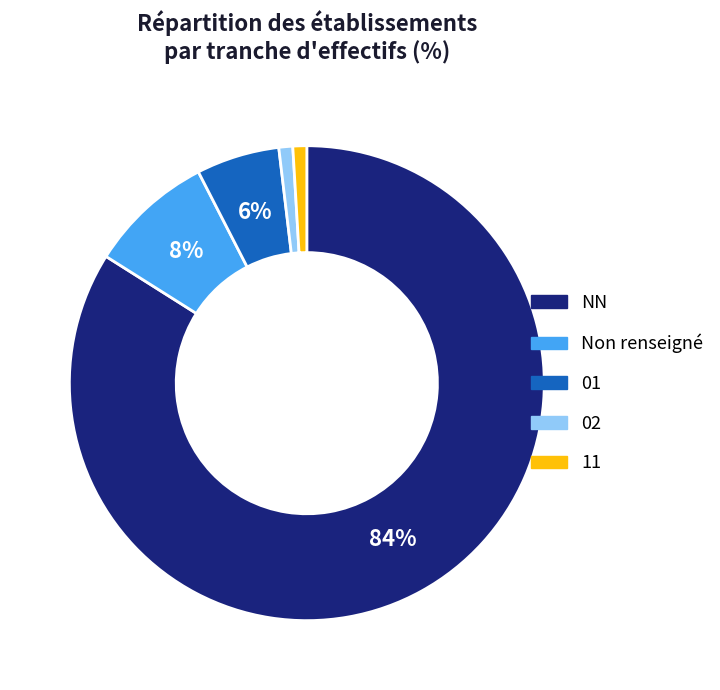

What percentage is the 02 slice, to the nearest percent?

1%